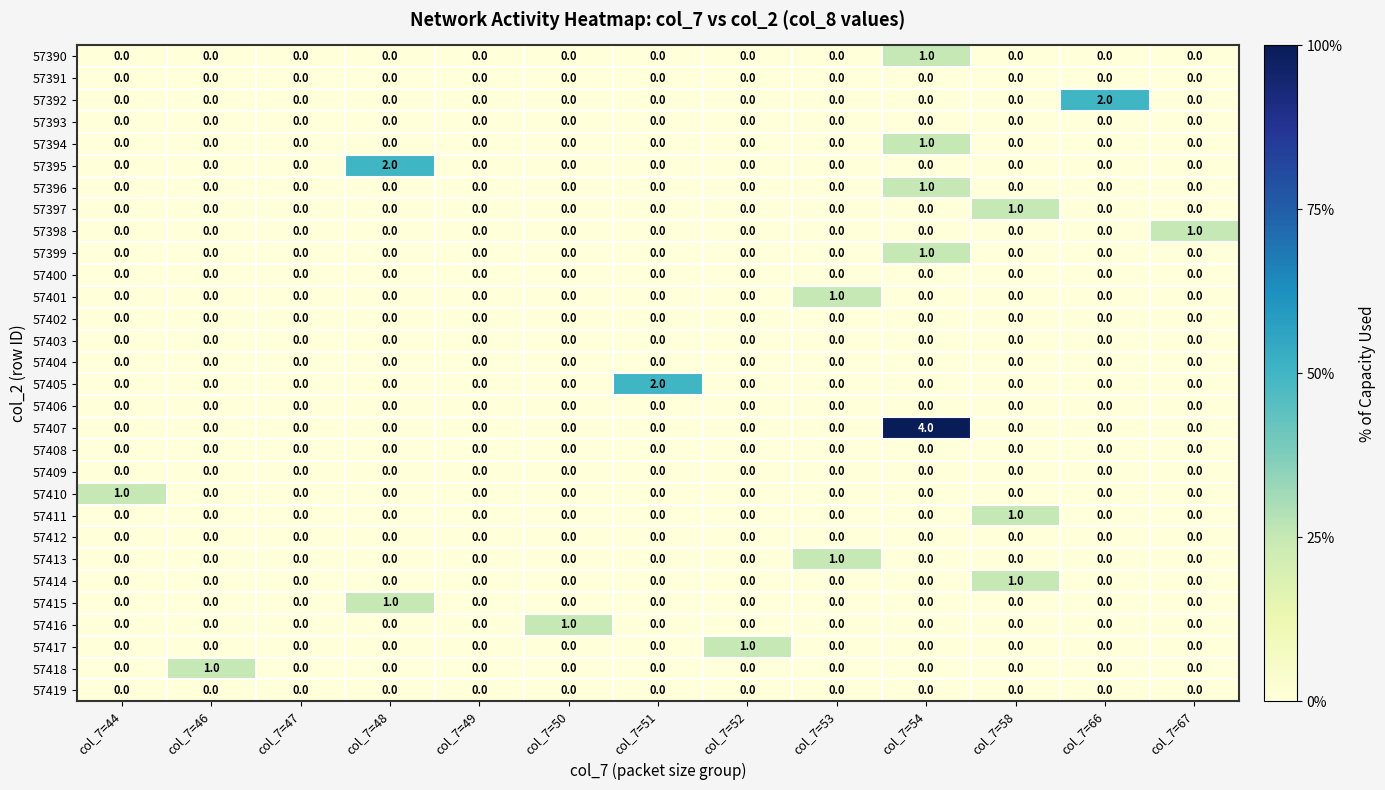

Which series has the widest spread of values?

57407